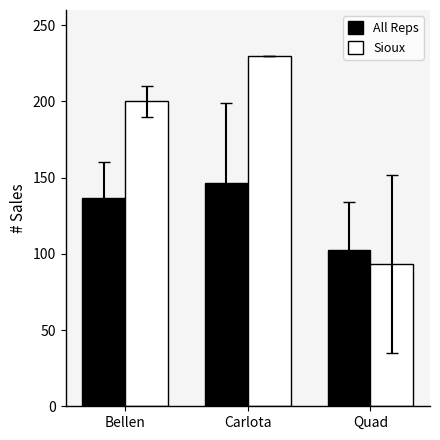

Which series changed the most between Bellen and Quad?

Sioux